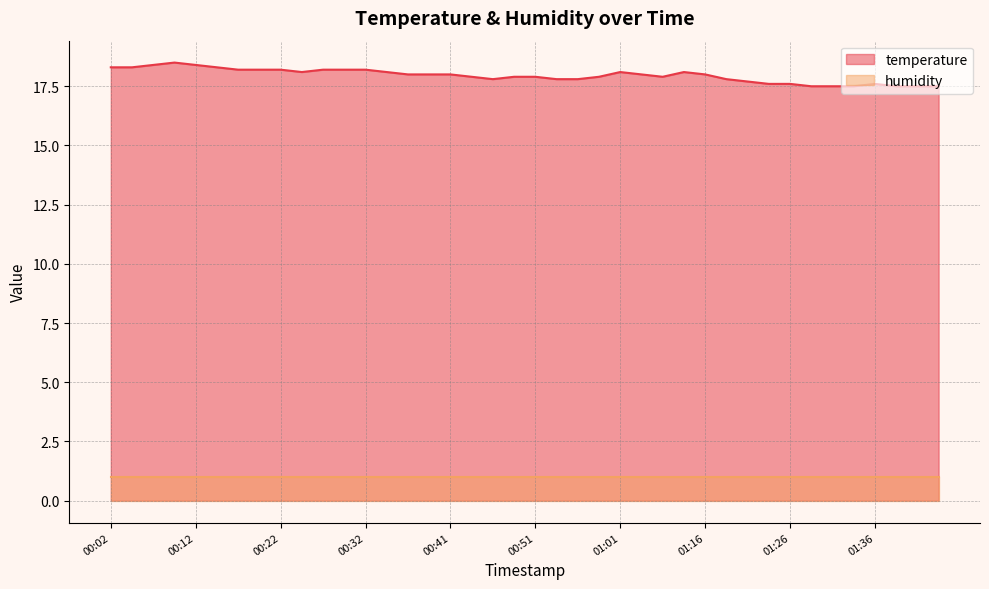

What is the change in value from 00:14 to 00:59?

-0.4